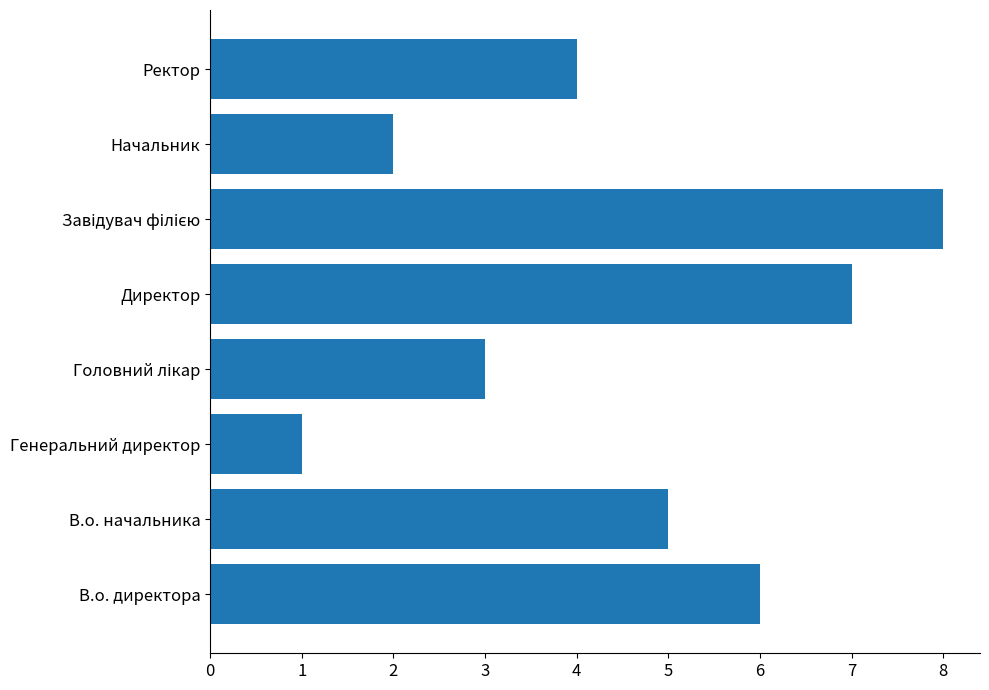

Does the chart contain any negative values?

No